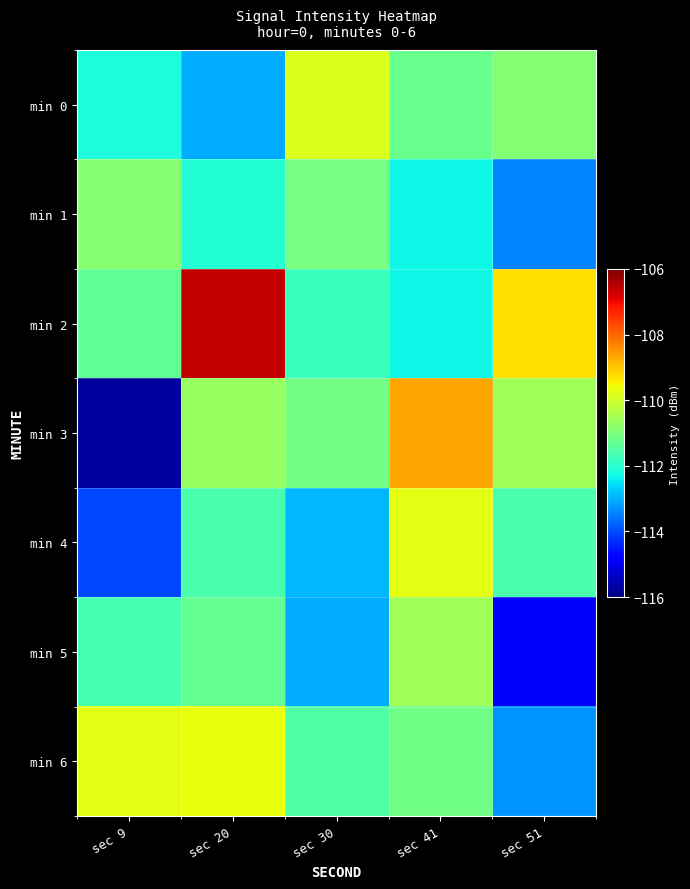

What is the greatest value displayed?

-106.6